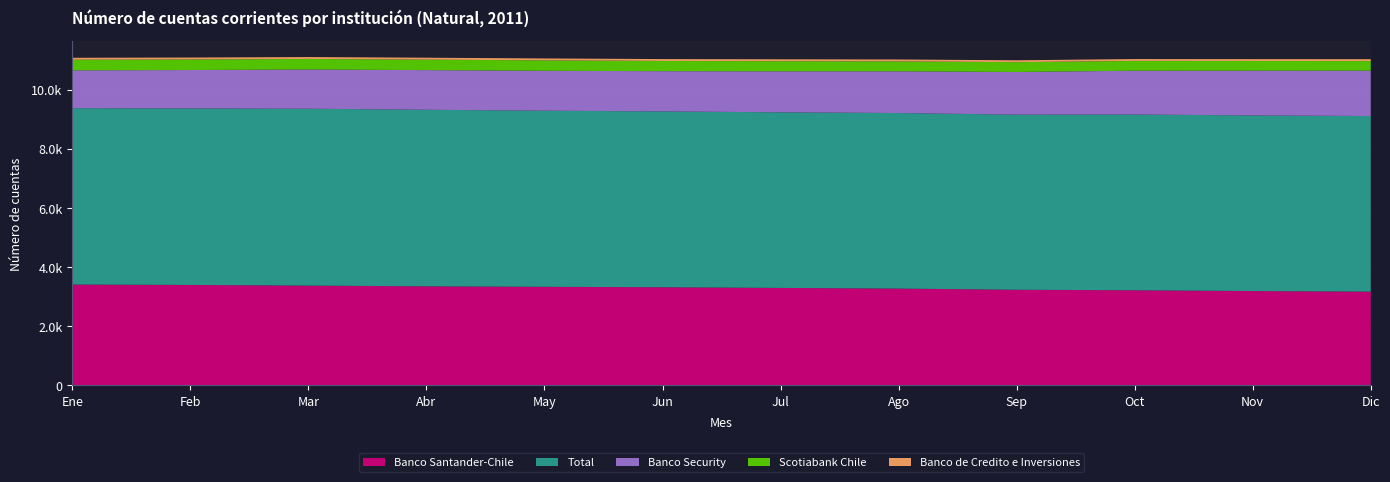

Reading left to right, list all the values displayed in this chart.

Banco Santander-Chile: Ene=3410	Feb=3397	Mar=3375	Abr=3350	May=3334	Jun=3320	Jul=3296	Ago=3274	Sep=3234	Oct=3217	Nov=3191	Dic=3171
Total: Ene=5960	Feb=5965	Mar=5976	Abr=5966	May=5950	Jun=5941	Jul=5934	Ago=5931	Sep=5917	Oct=5938	Nov=5934	Dic=5933
Banco Security: Ene=1278	Feb=1297	Mar=1326	Abr=1340	May=1350	Jun=1359	Jul=1385	Ago=1411	Sep=1442	Oct=1481	Nov=1512	Dic=1534
Scotiabank Chile: Ene=359	Feb=357	Mar=356	Abr=354	May=352	Jun=345	Jul=343	Ago=335	Sep=332	Oct=331	Nov=327	Dic=324
Banco de Credito e Inversiones: Ene=65	Feb=65	Mar=65	Abr=65	May=64	Jun=64	Jul=64	Ago=64	Sep=63	Oct=63	Nov=63	Dic=64